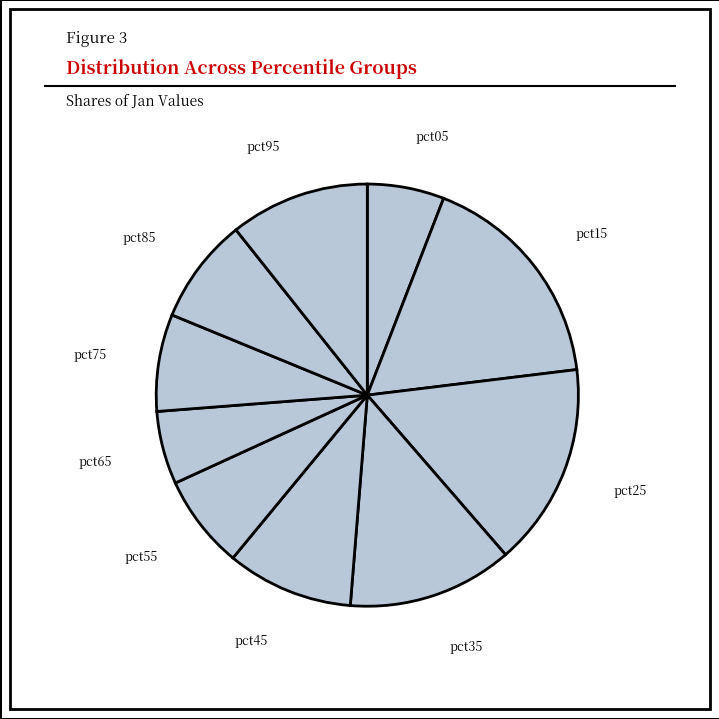

How many segments does this pie chart have?

10